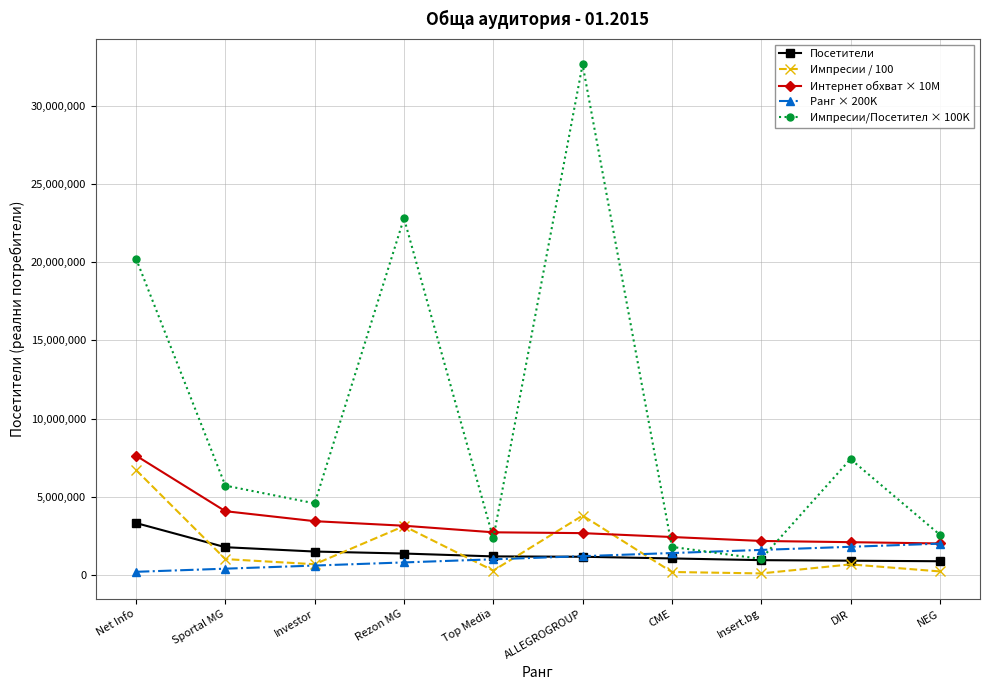

Which series has the widest spread of values?

Импресии/Посетител × 100K